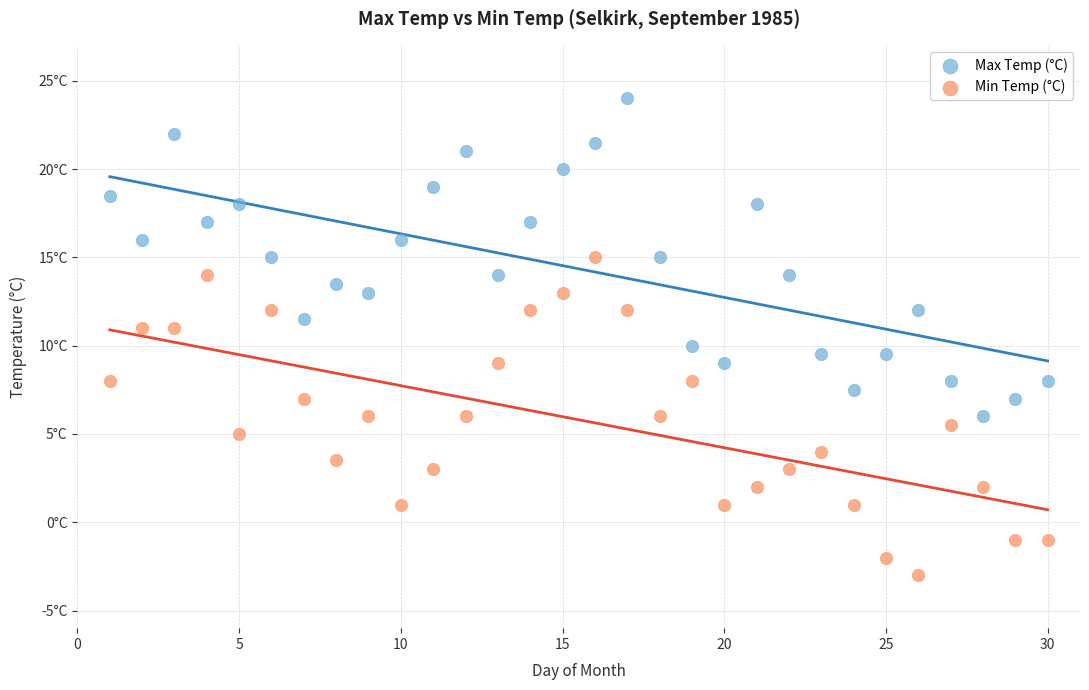

Which series contains the highest Y value?

Max Temp (°C)